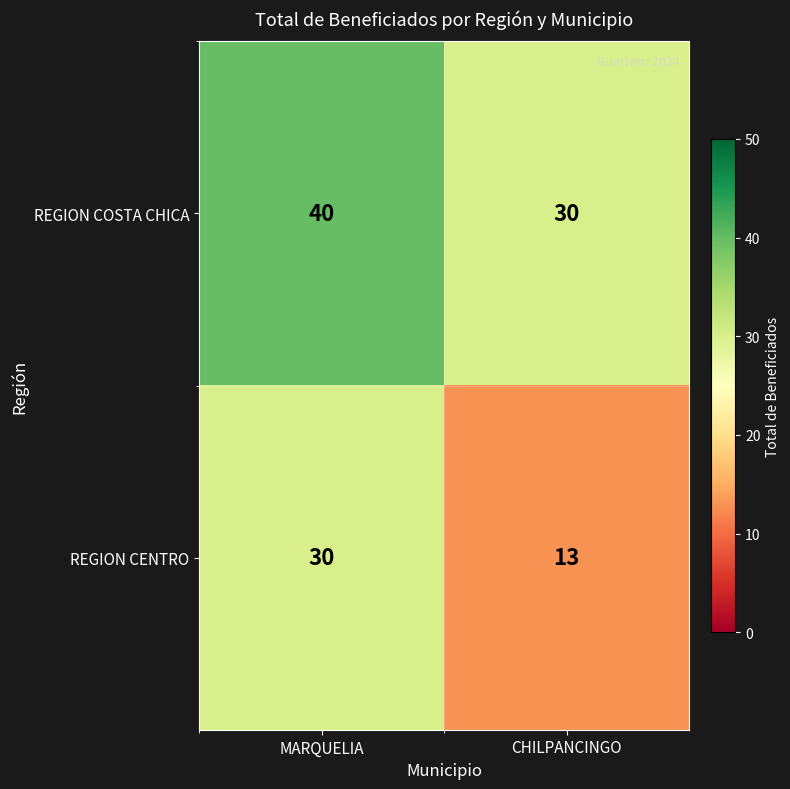

What is the sum of all REGION CENTRO values?

43